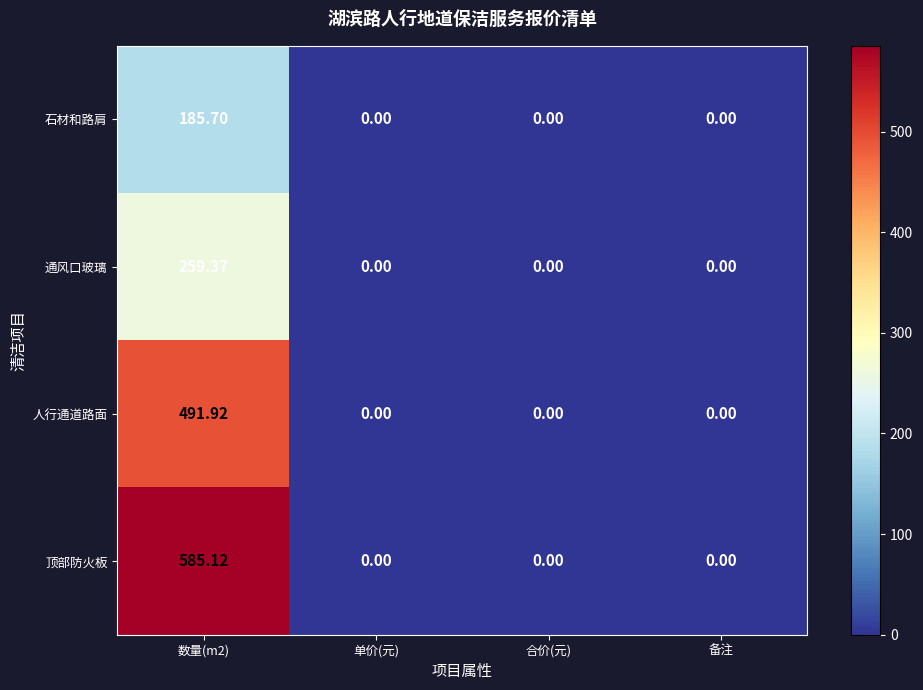

Which series has the largest total across all categories?

顶部防火板